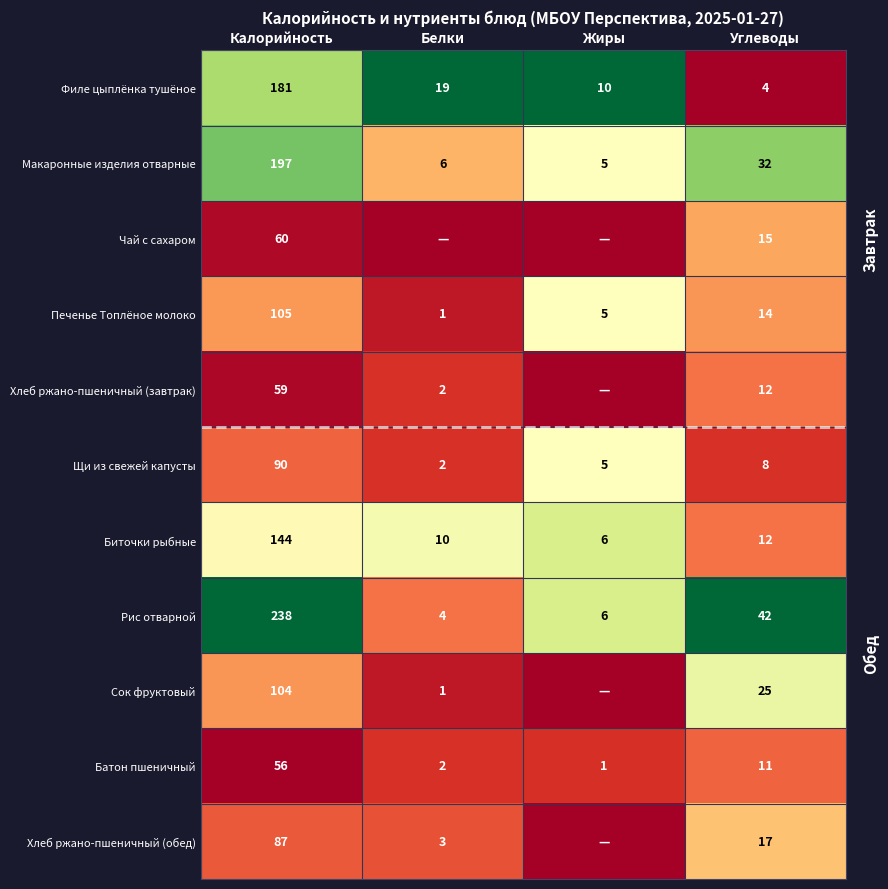

At which label does Биточки рыбные reach its peak?

Калорийность